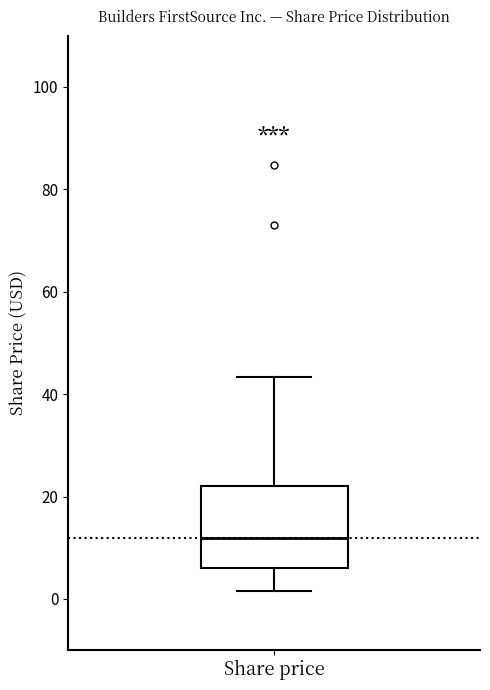

Read this box plot against the y-axis: the position of the median line, the range covered by the box, and the ends of both whiskers. The values are not printed on the chart, so give them approximately, as read against the axis.

median 12, box 6 to 22, whiskers 2 to 44